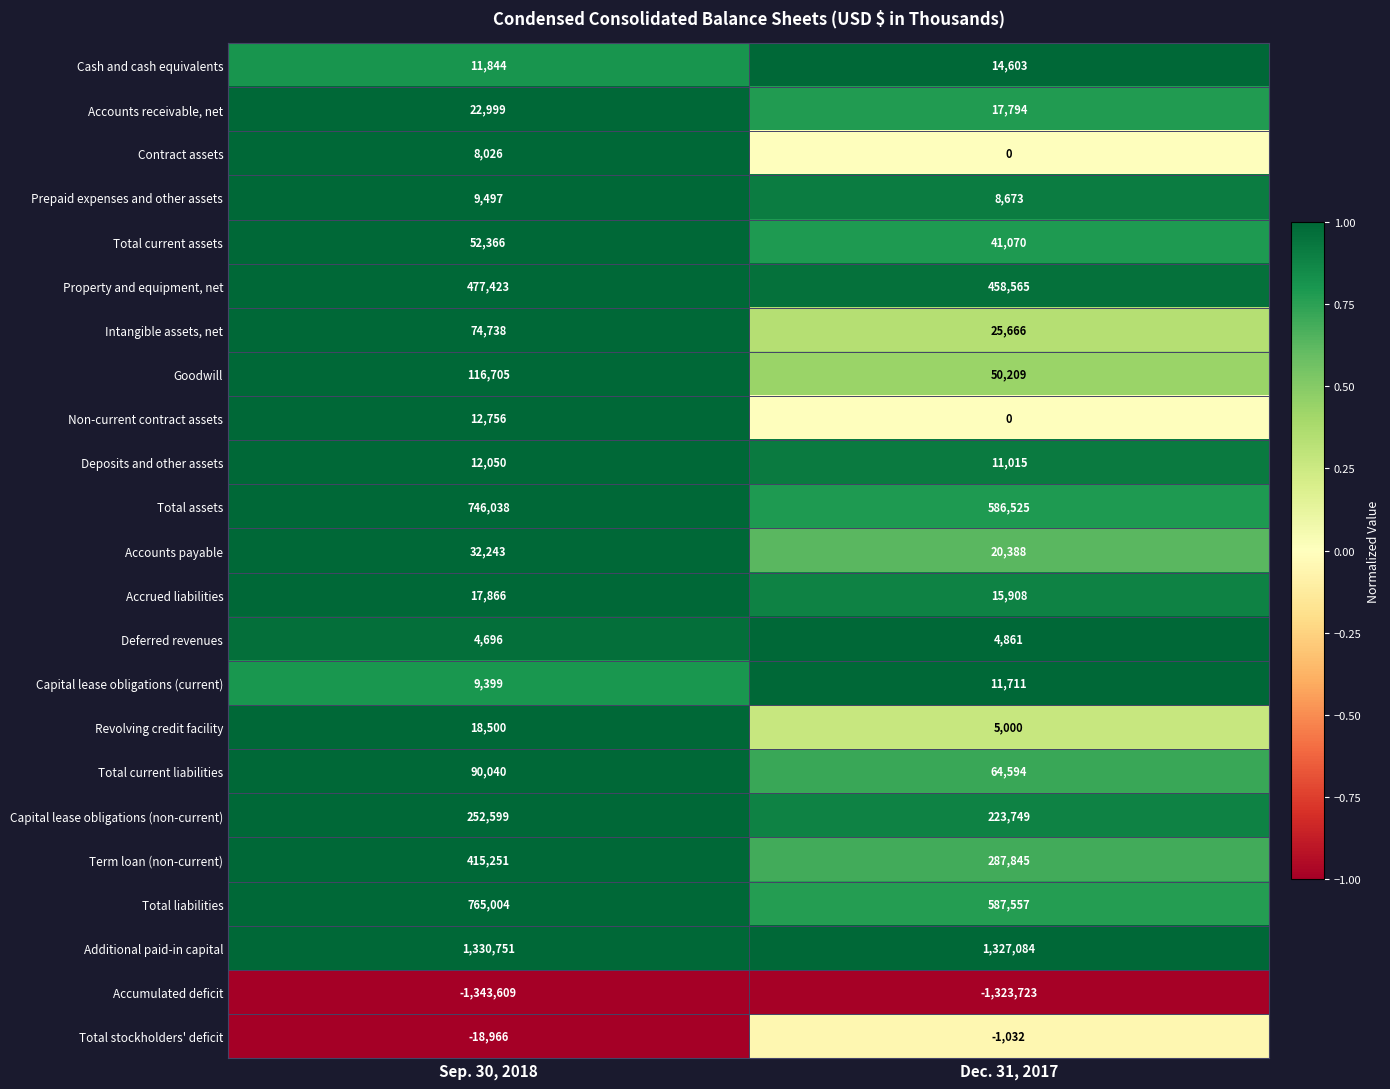

At how many categories does at least one series exceed 0?

2